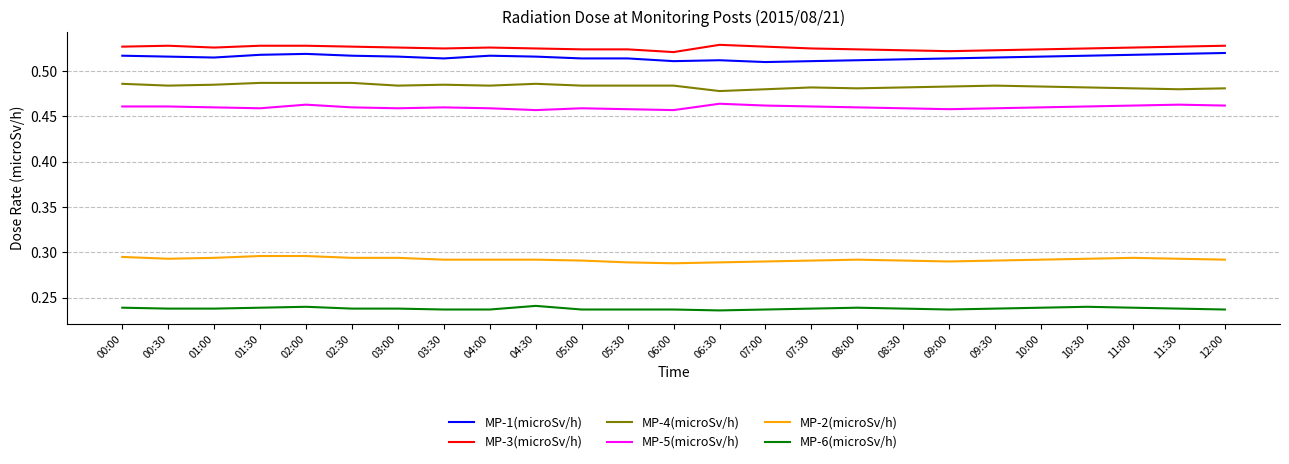

True or false: MP-1(microSv/h) has a value of 0.9 at 02:30.

False